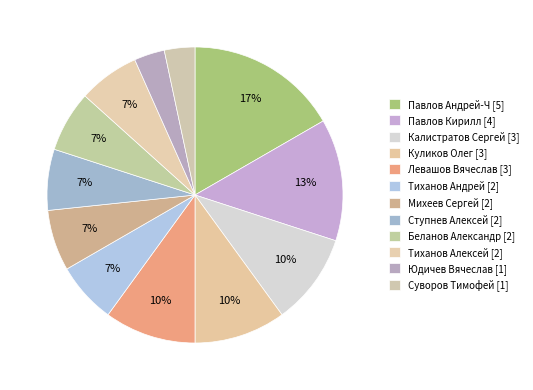

What is the largest slice in the pie chart?

Павлов Андрей-Ч